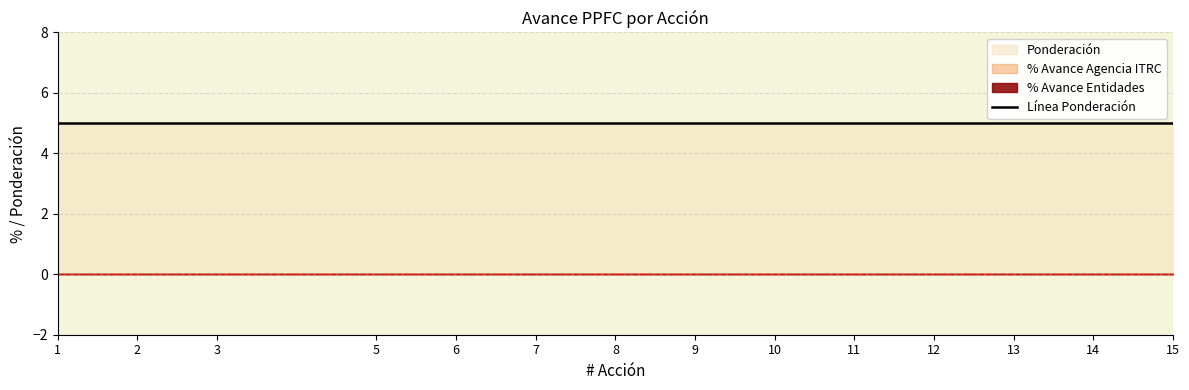

Reading right to left, list all the values displayed in this chart.

% Avance Entidades: 0	0	0	0	0	0	0	0	0	0	0	0	0	0
% Avance Agencia ITRC: 0	0	0	0	0	0	0	0	0	0	0	0	0	0
Ponderación: 5	5	5	5	5	5	5	5	5	5	5	5	5	5